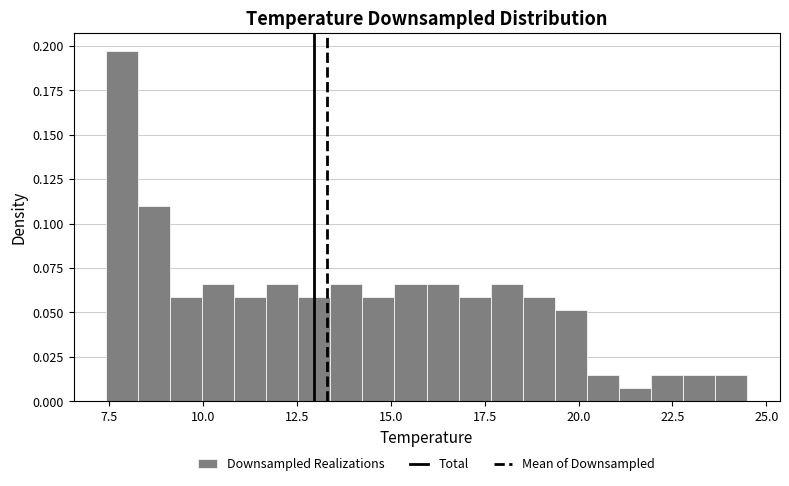

Read against the x-axis, roughly where is the centre of the tallest bar?

8.0